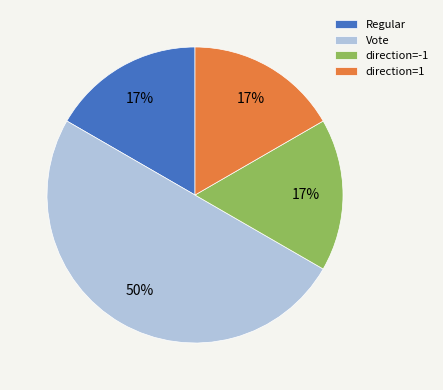

Which slice is the largest?

Vote